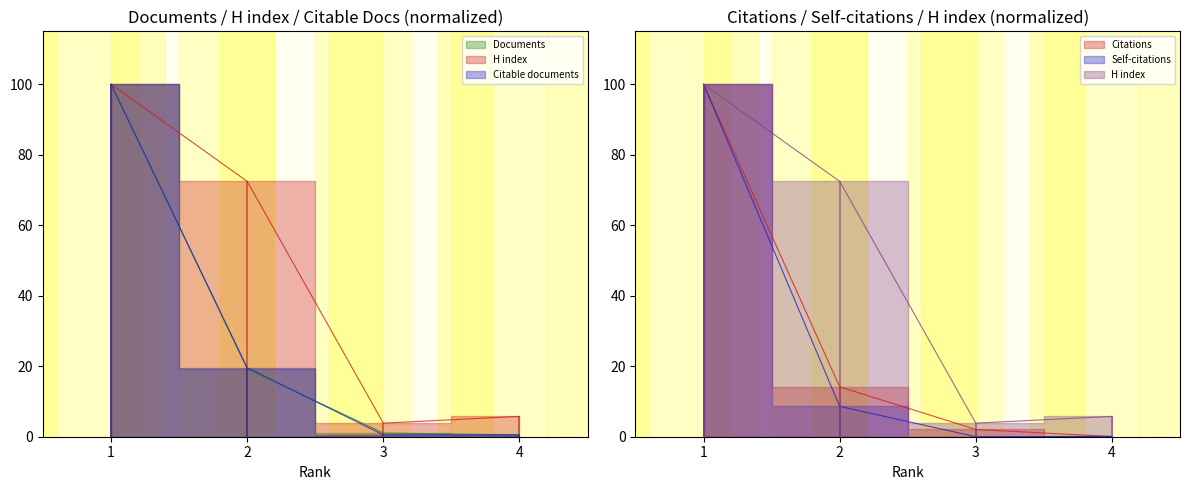

True or false: Self-citations and Documents cross at least once.

False